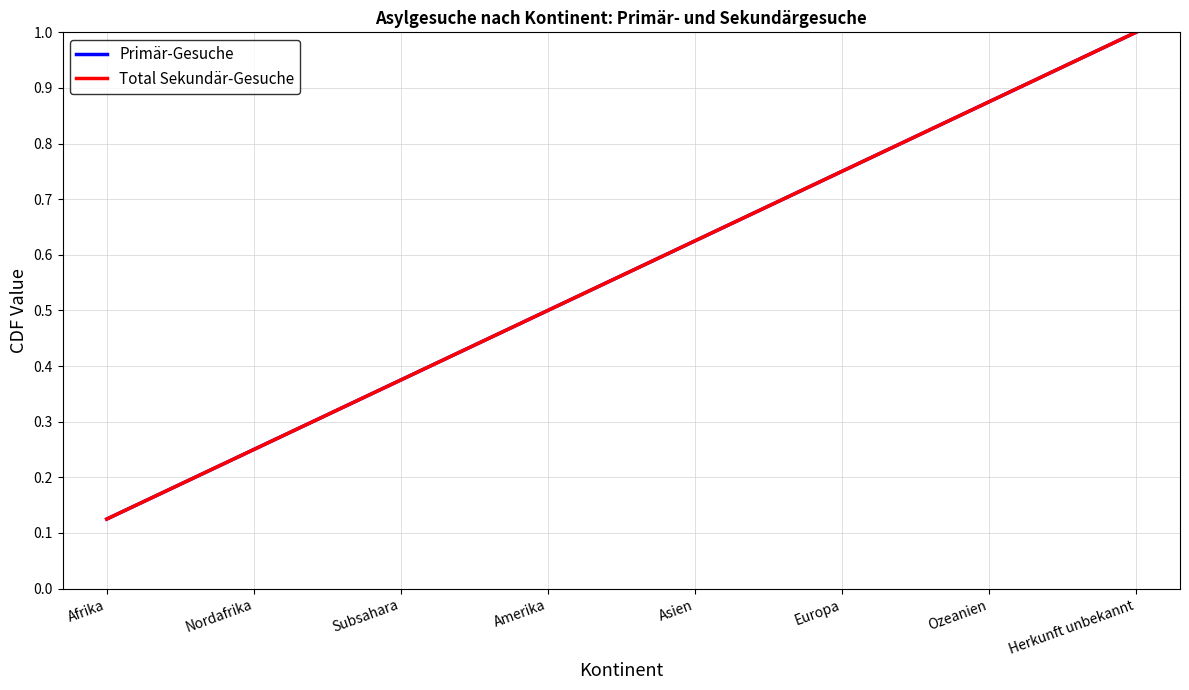

Is this an area chart (filled region under the line)?

No